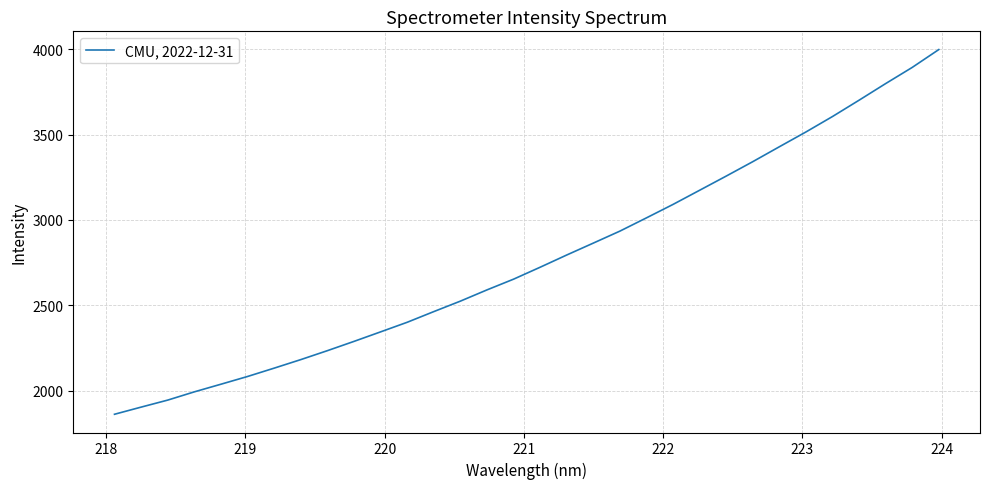

What is the difference between the second highest and minimum values?

2031.2